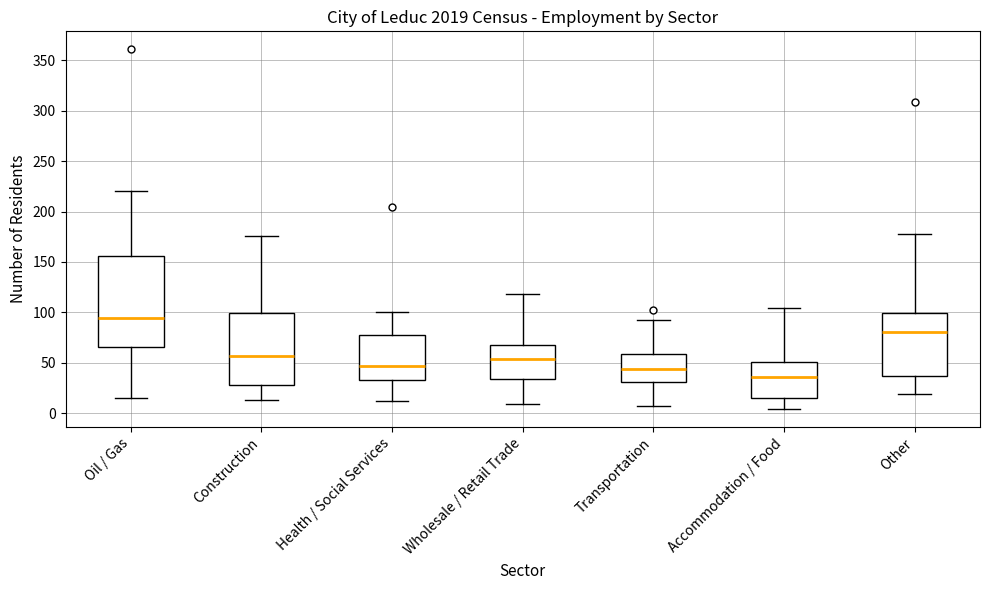

Reading left to right, read every box against the y-axis: the position of its median line, the range the box covers, and the ends of its whiskers. The values are not printed on the chart, so give them approximately, as read against the axis.

Oil / Gas: median 95, box 65 to 155, whiskers 15 to 220
Construction: median 55, box 30 to 100, whiskers 15 to 175
Health / Social Services: median 45, box 35 to 75, whiskers 10 to 100
Wholesale / Retail Trade: median 55, box 35 to 70, whiskers 10 to 120
Transportation: median 45, box 30 to 60, whiskers 5 to 90
Accommodation / Food: median 35, box 15 to 50, whiskers 5 to 105
Other: median 80, box 35 to 100, whiskers 20 to 180